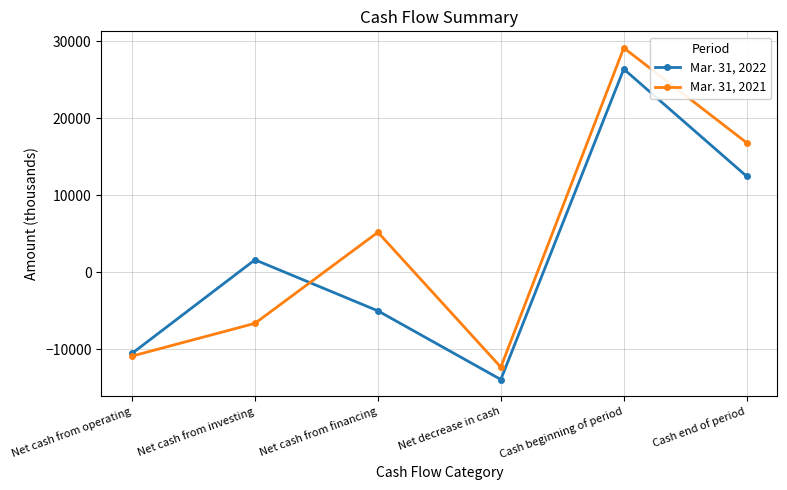

What are all the series names shown in the legend?

Mar. 31, 2022, Mar. 31, 2021